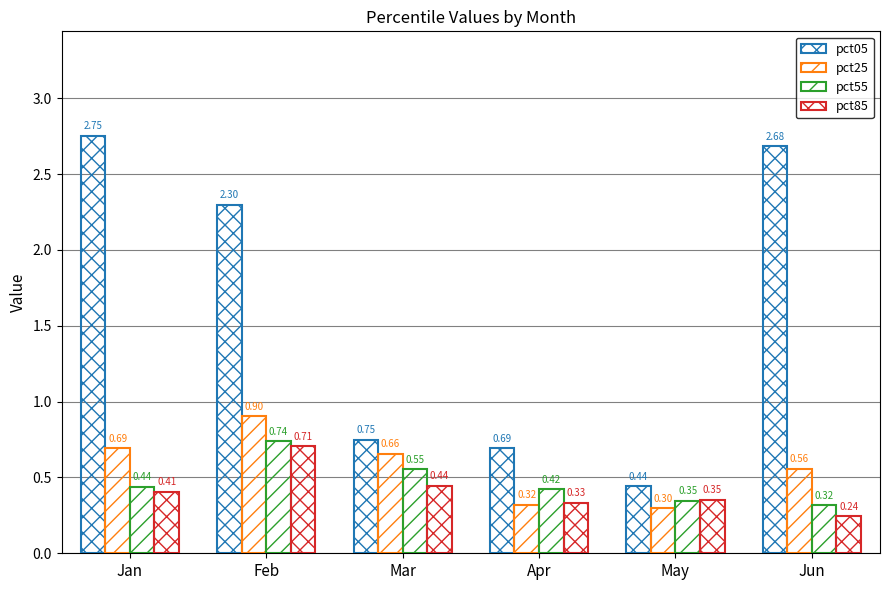

Rank the categories by pct55 value from highest to lowest.

Feb, Mar, Jan, Apr, May, Jun